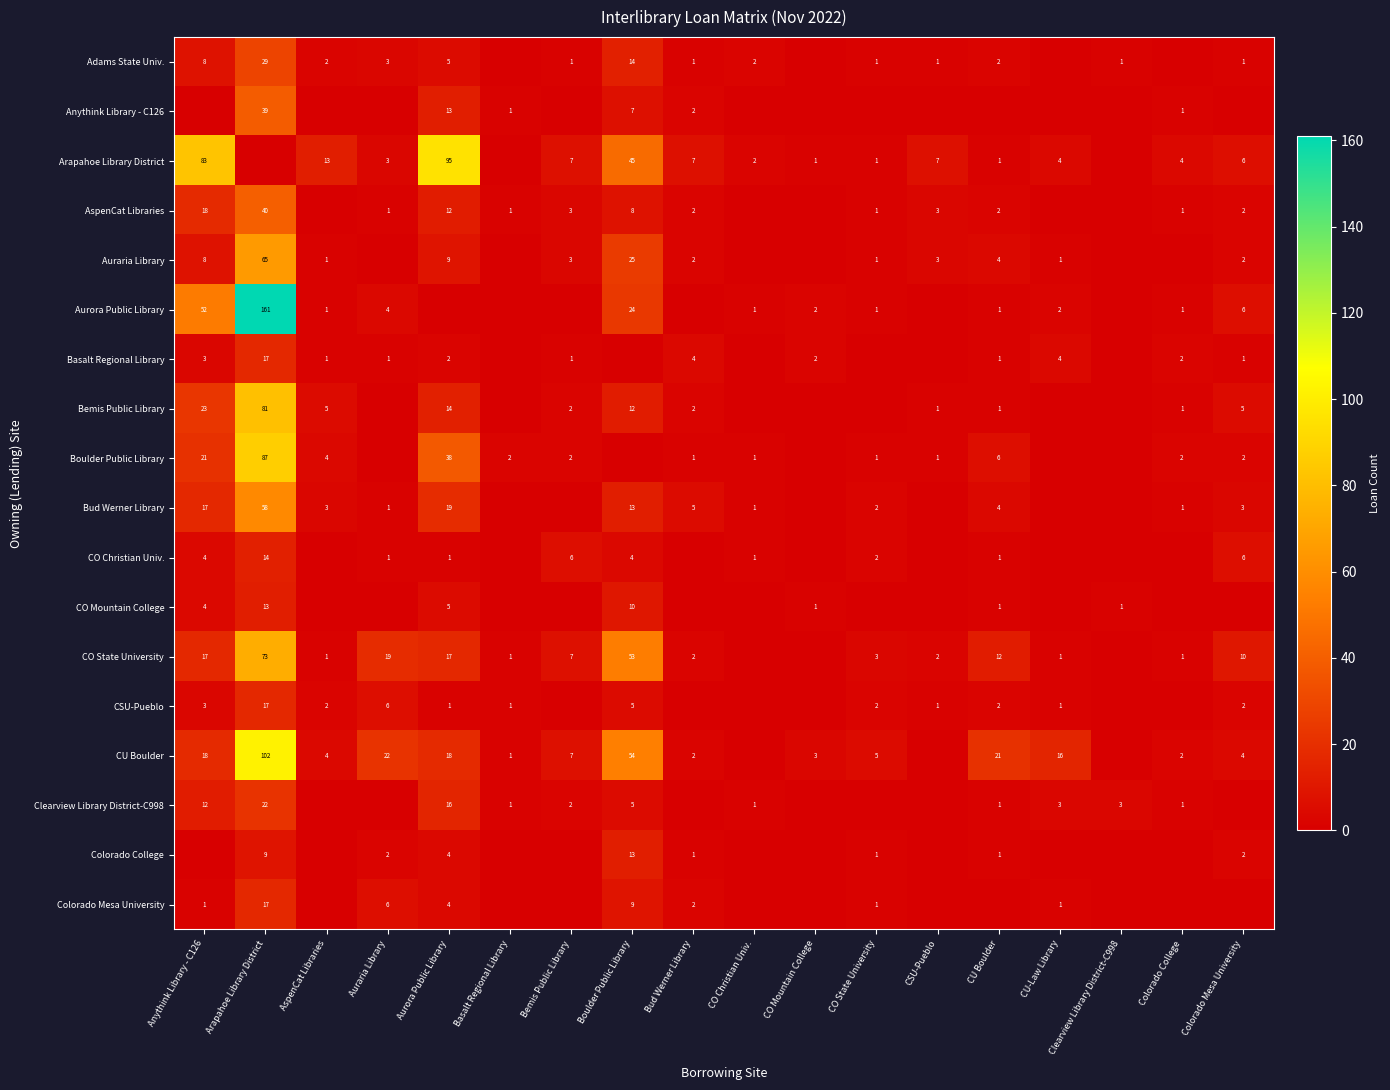

Is the value of AspenCat Libraries at Boulder Public Library greater than the value of CU Boulder at CO State University?

Yes